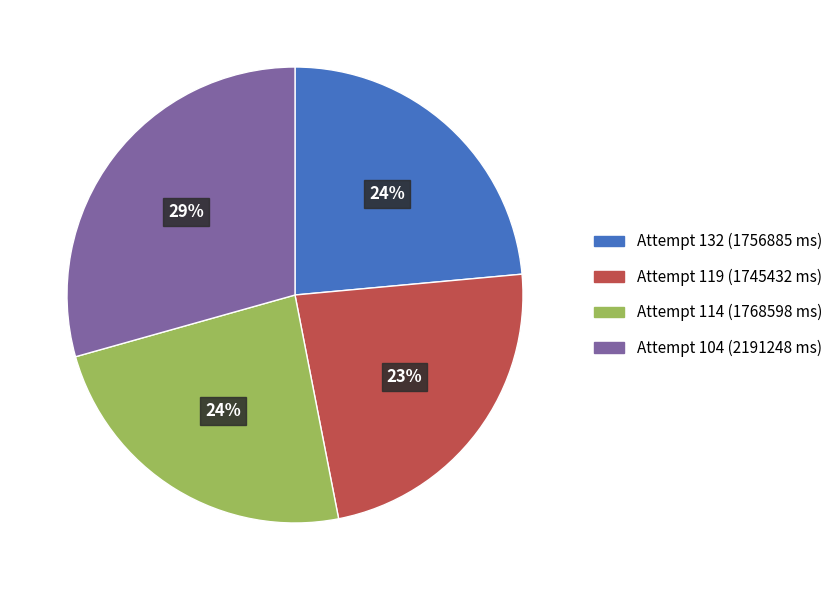

Does Attempt 132 (1756885 ms) account for over 50% of the chart?

No